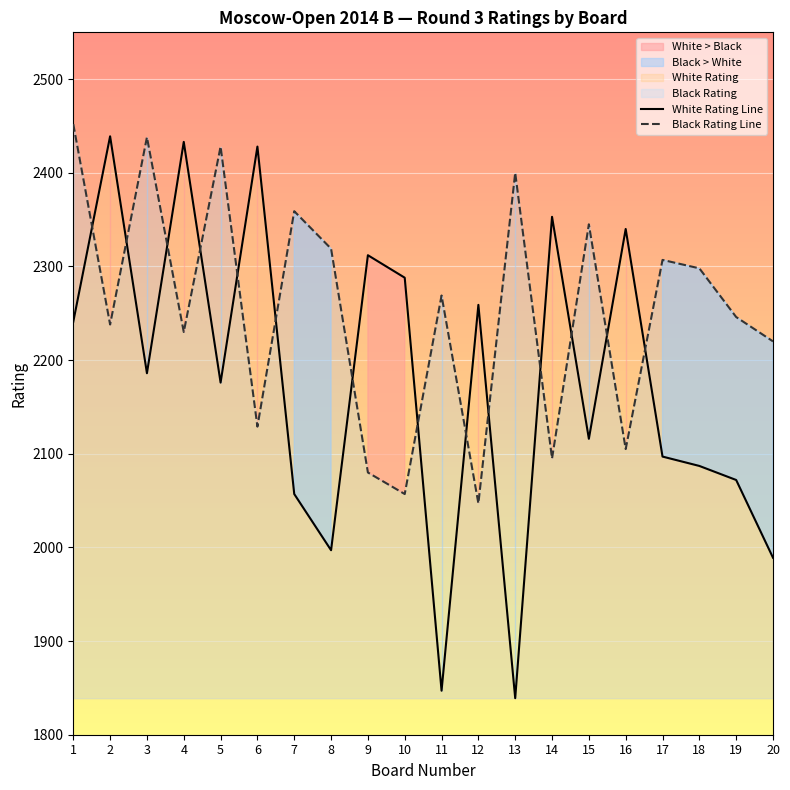

What is the value of the White Rating Line point at the 14th from the left?

2353